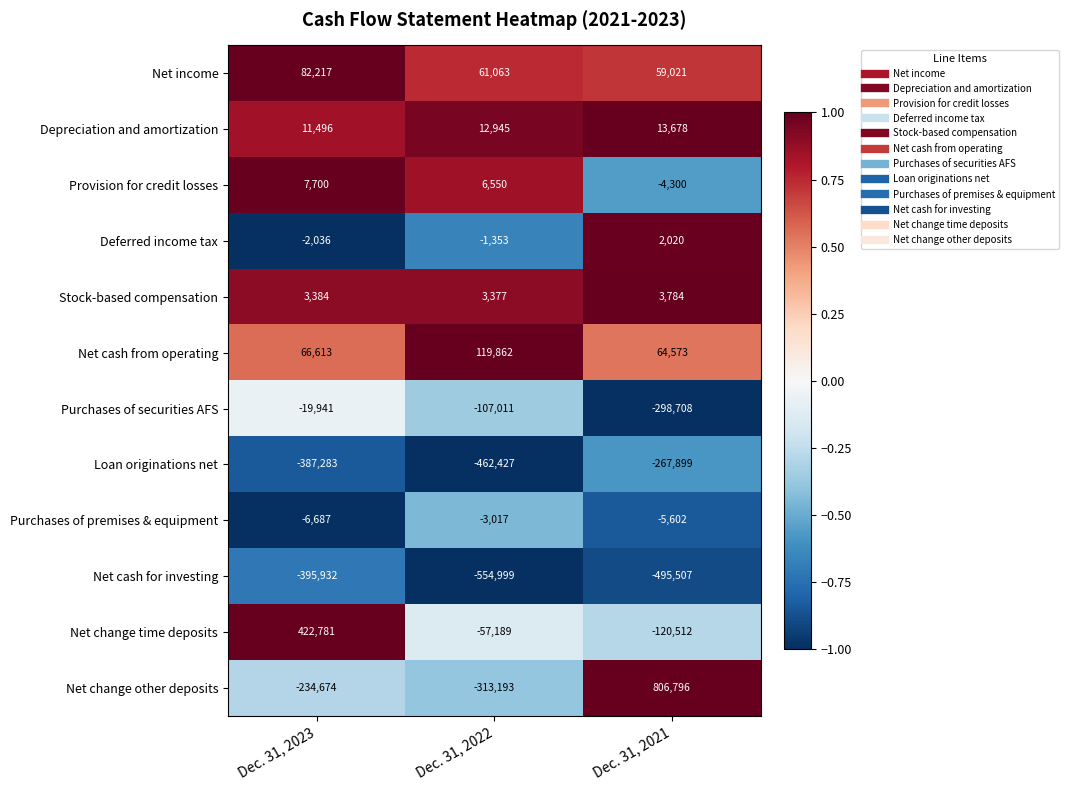

At which label does Deferred income tax reach its minimum?

Dec. 31, 2023